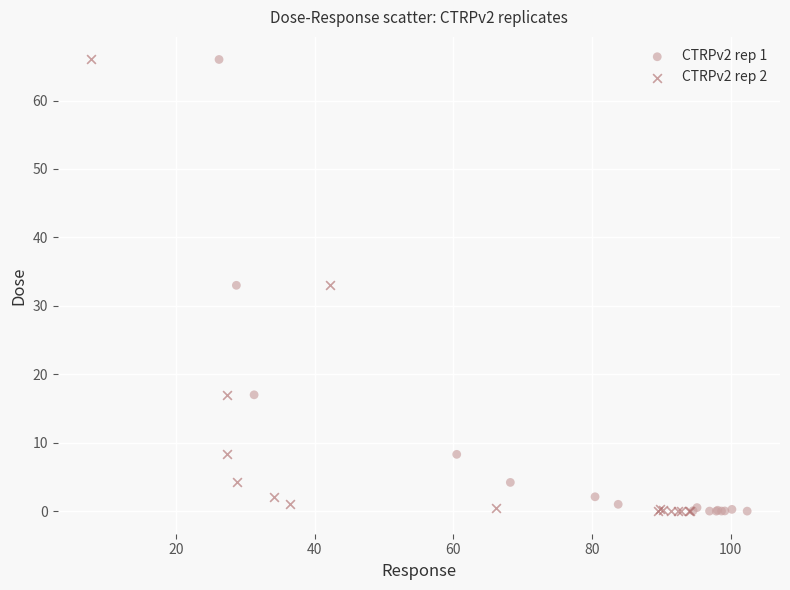

What are all the series names shown in the legend?

CTRPv2 rep 1, CTRPv2 rep 2